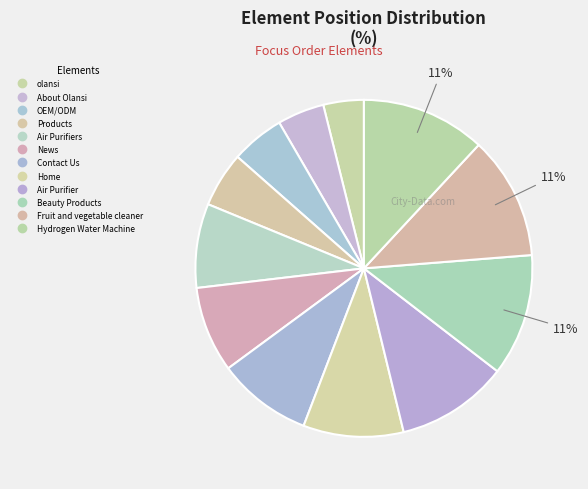

Rank the categories by value from lowest to highest.

olansi, About Olansi, OEM/ODM, Products, Air Purifiers, News, Contact Us, Home, Air Purifier, Beauty Products, Fruit and vegetable cleaner, Hydrogen Water Machine